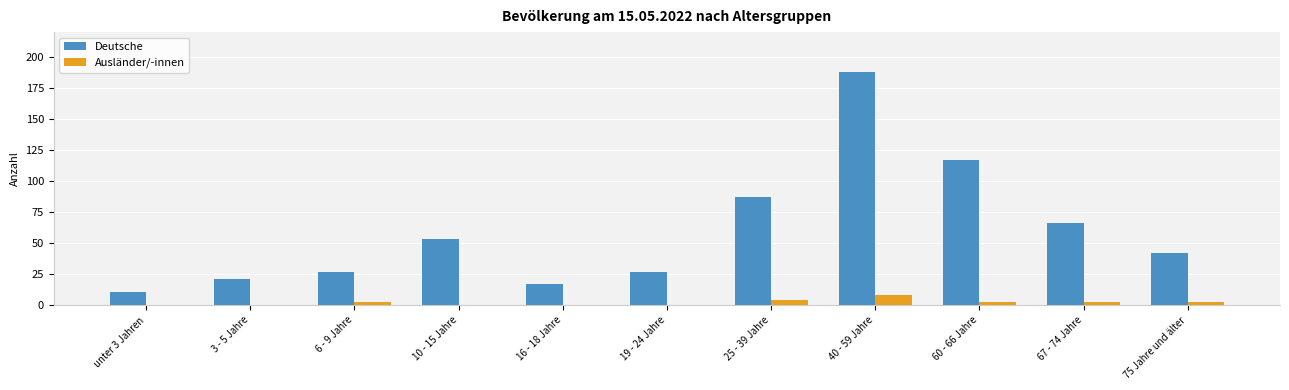

Which category has the highest value across all series?

40 - 59 Jahre